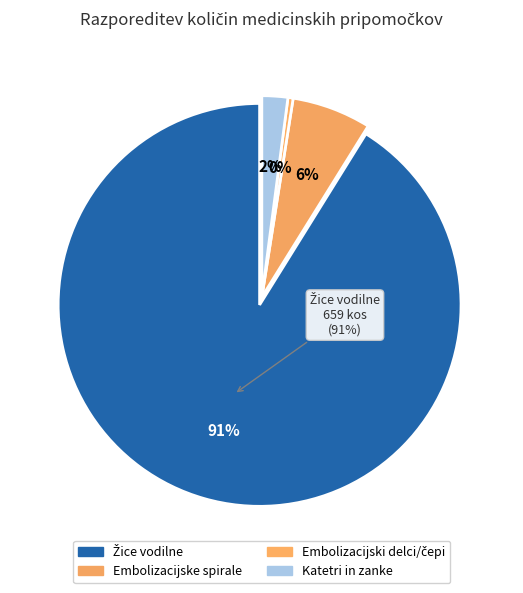

Approximately how many times larger is the value at KOS compared to KOS?

80.0